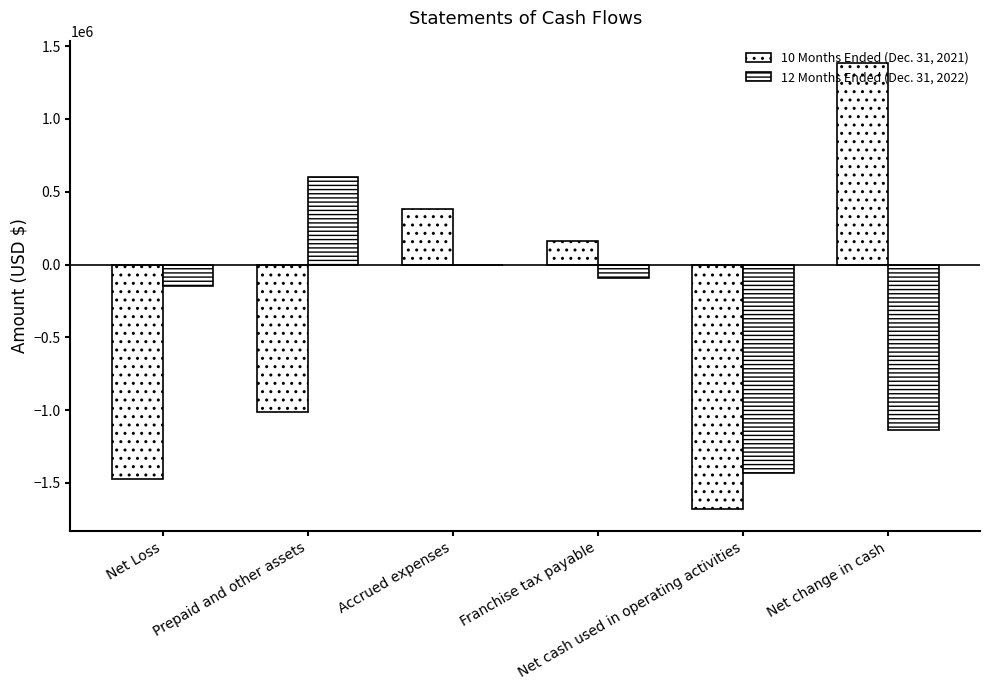

The 10 Months Ended (Dec. 31, 2021) series shows 1384587 at Net change in cash. True or false?

True